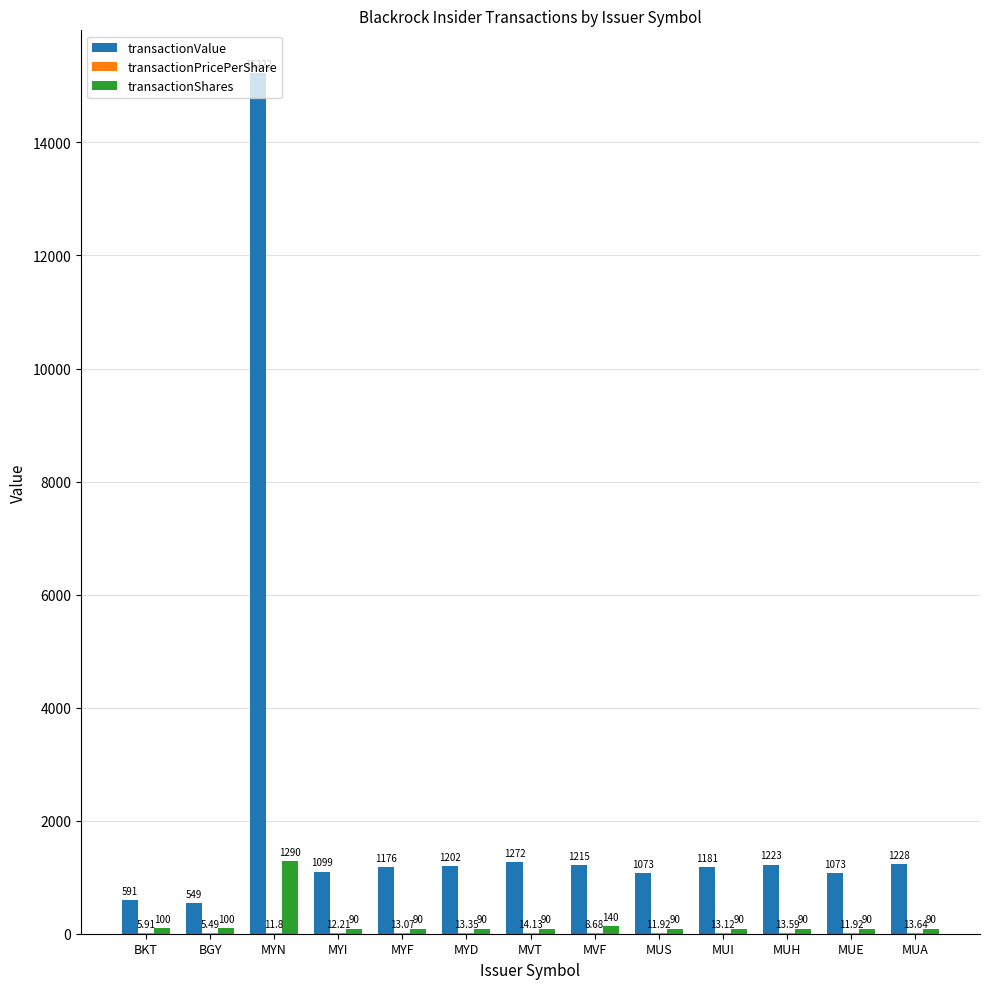

What is the sum of the transactionValue values at MYD and MUH?

2425.0